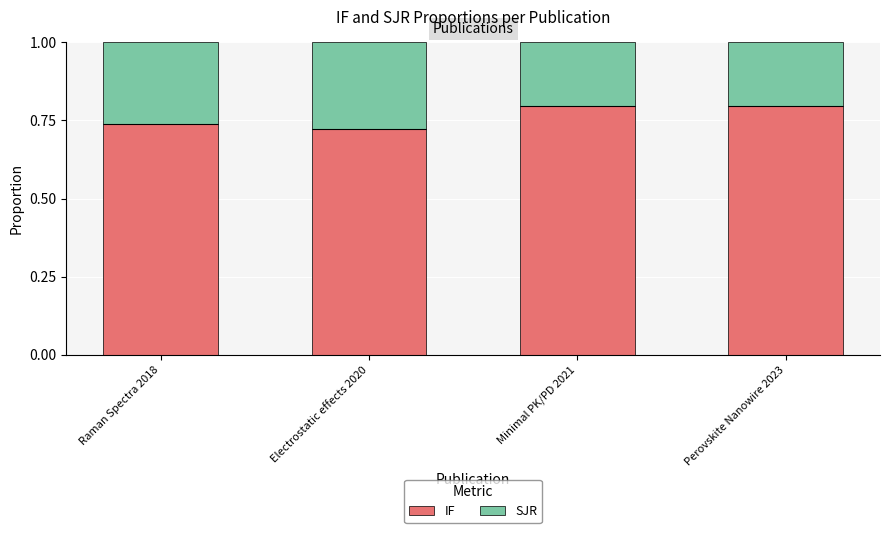

What is the label of the 2nd bar from the right?

Minimal PK/PD 2021